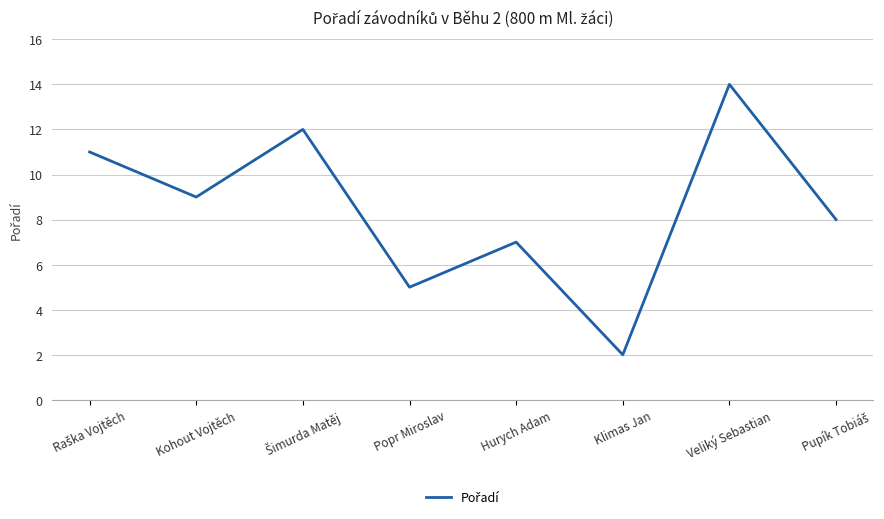

At which category does the chart reach its minimum across all series?

Klimas Jan